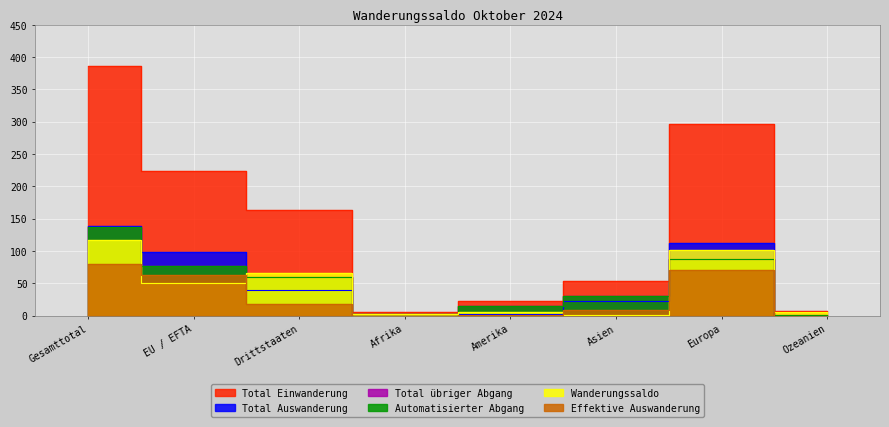

At which category does Effektive Auswanderung reach its first local peak?

Europa